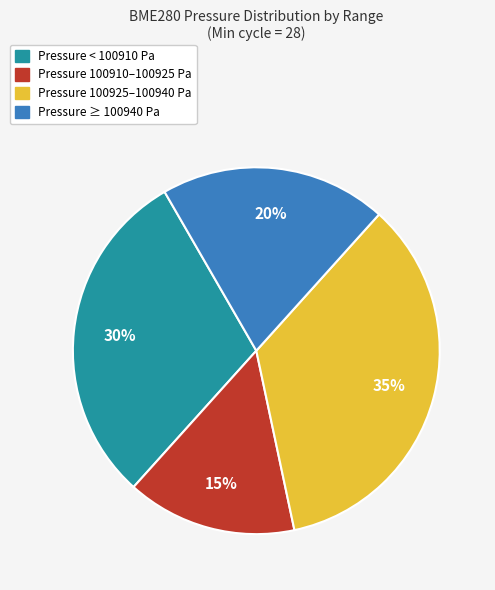

Is there any slice that represents more than half of the pie?

No